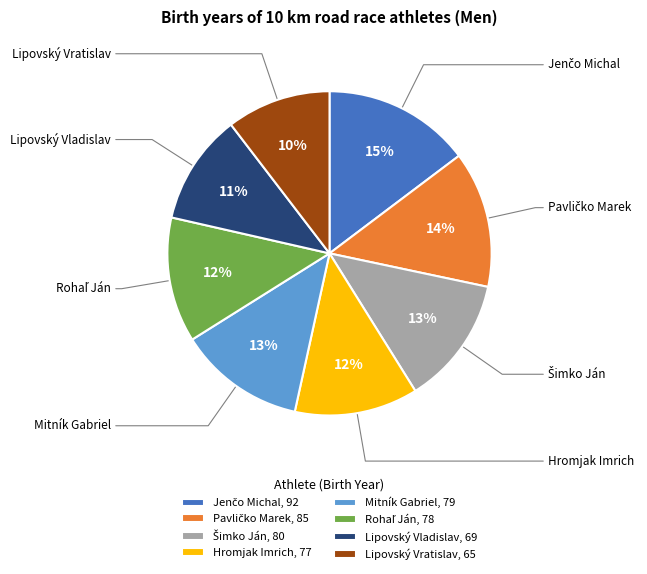

Is there a majority slice in this chart?

No